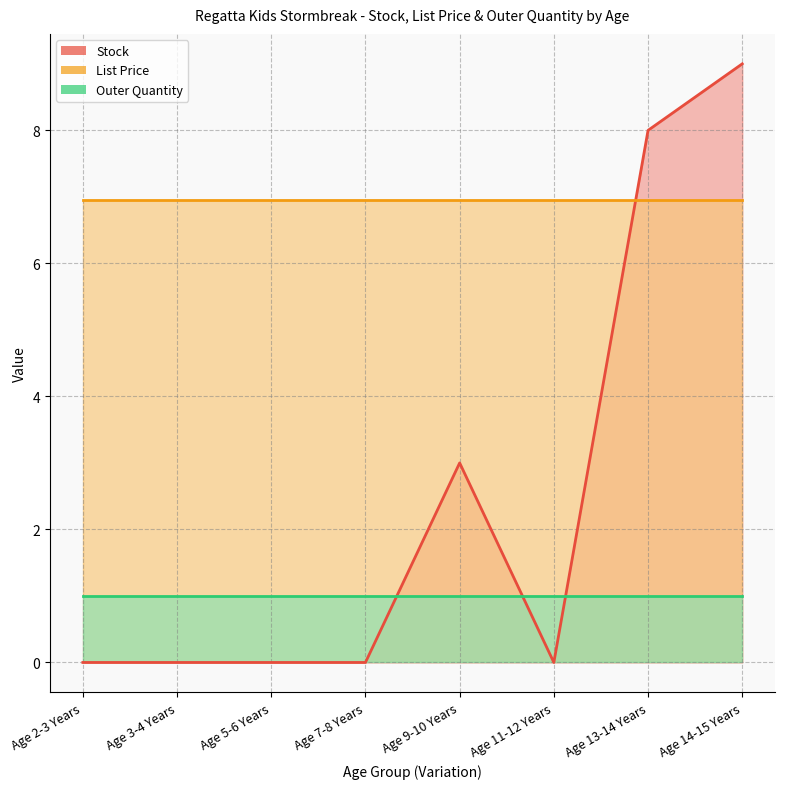

What is the difference between the second highest and minimum values in the Stock series?

8.0